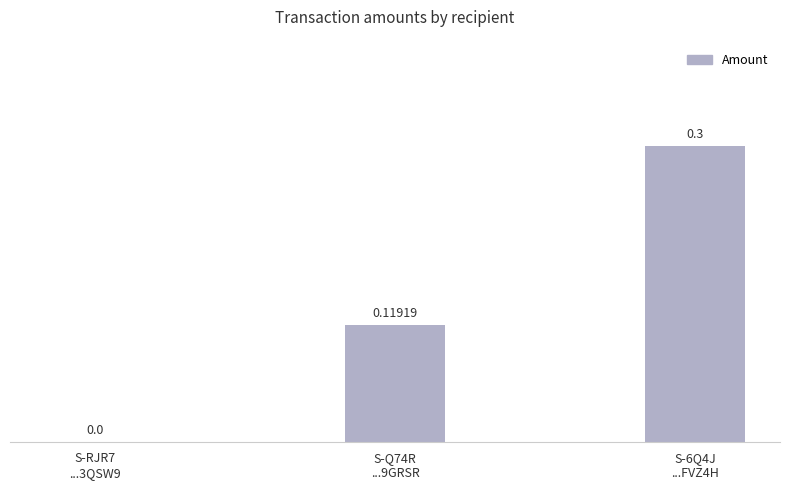

What is the greatest value displayed?

0.3